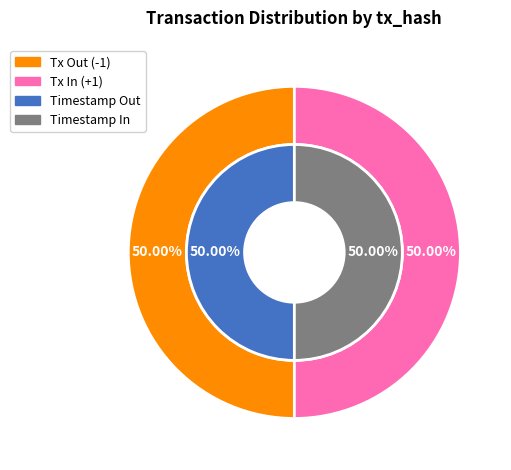

Does 0 account for over 50% of the chart?

No